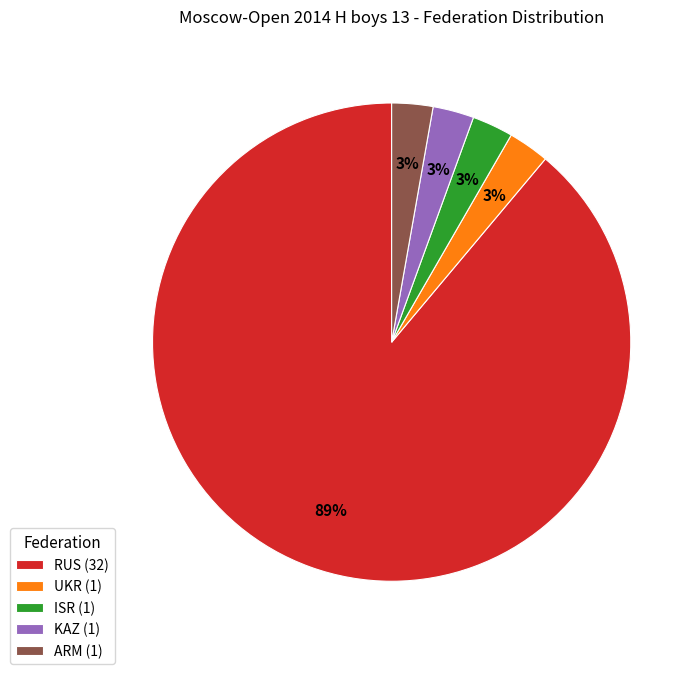

Which category has the biggest portion of the pie?

RUS (32)